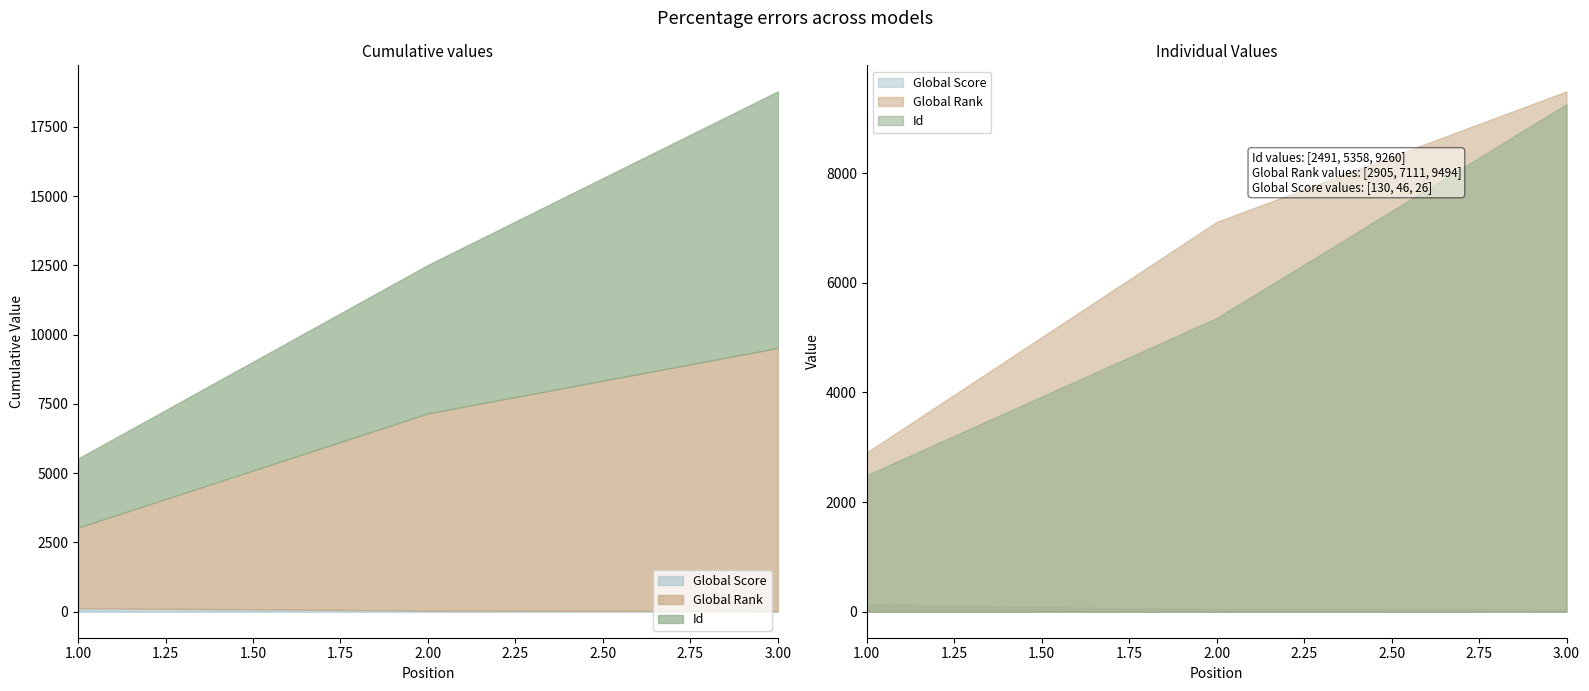

Is it true that Global Score equals 46 at 2?

True